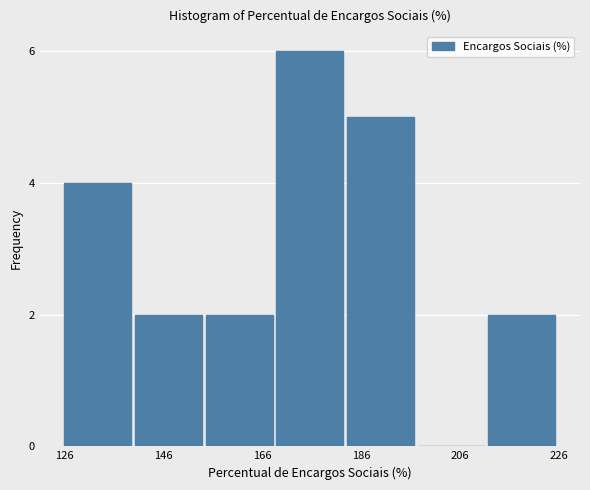

Read against the x-axis, roughly where is the centre of the tallest bar?

175